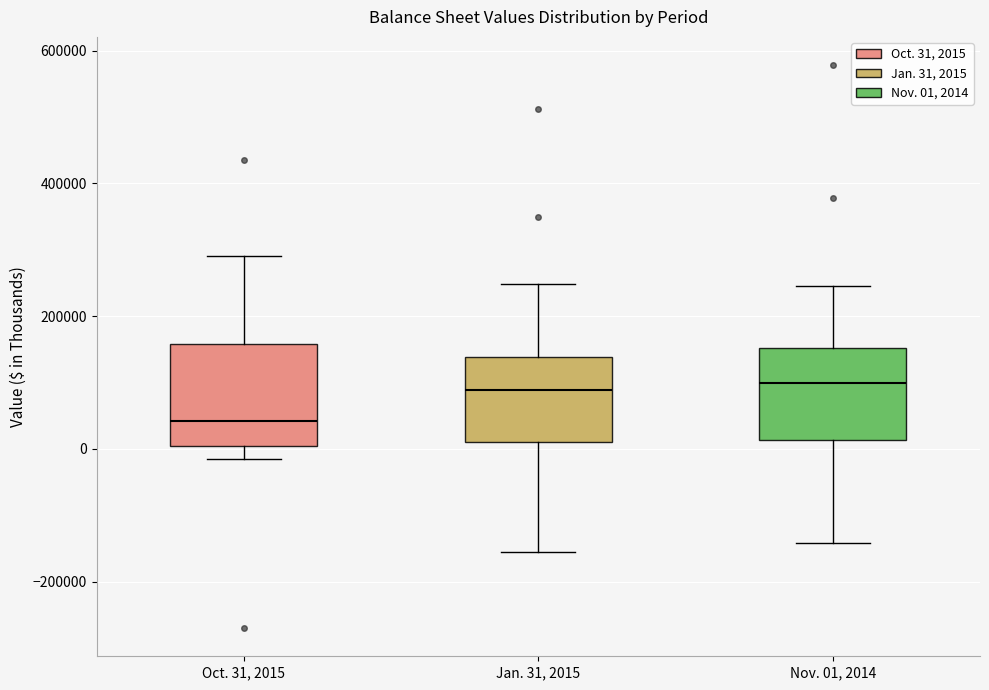

Reading left to right, transcribe this box plot: for each box, give where its median line is, the range the box spans, and where its two whiskers end, as read against the y-axis. The values are not printed on the chart, so give them approximately, as read against the axis.

Oct. 31, 2015: median 40000, box 0 to 160000, whiskers -20000 to 300000
Jan. 31, 2015: median 80000, box 20000 to 140000, whiskers -160000 to 240000
Nov. 01, 2014: median 100000, box 20000 to 160000, whiskers -140000 to 240000